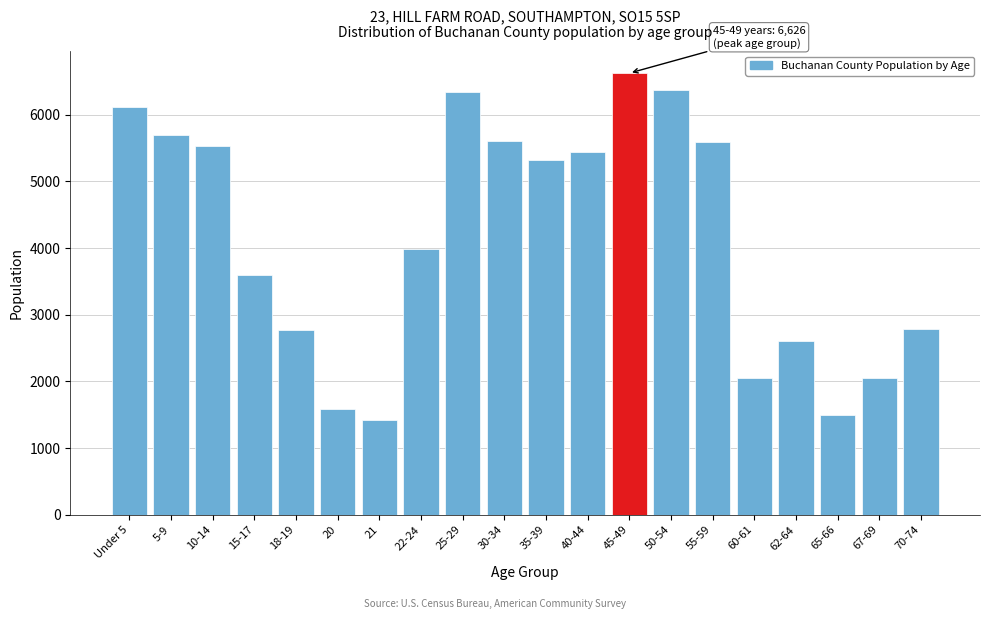

What is the average value?

4152